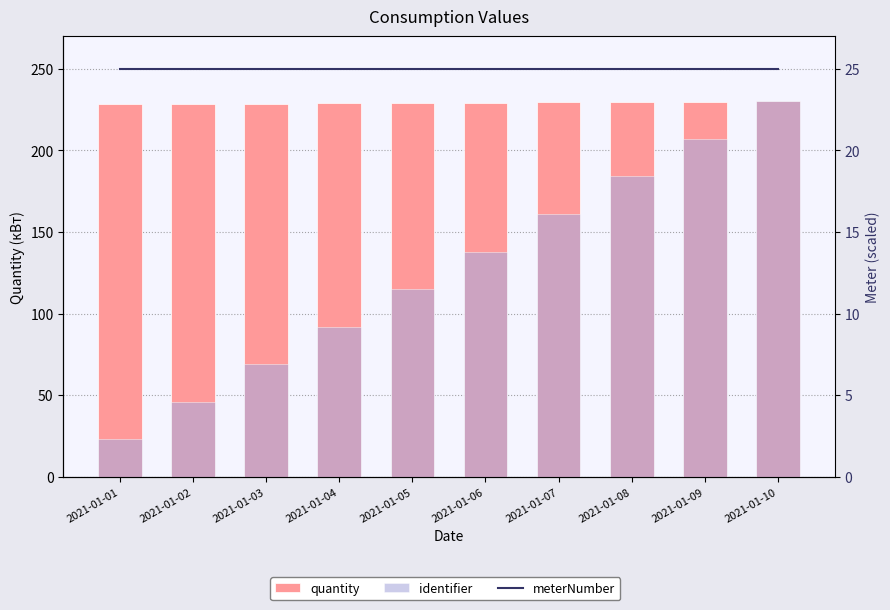

Reading right to left, transcribe all the data shown in this chart.

quantity: 230.0	229.8	229.6	229.4	229.2	229.0	228.8	228.6	228.4	228.2
identifier: 230.0	207.0	184.0	161.0	138.0	115.0	92.0	69.0	46.0	23.0
meterNumber: 25.0	25.0	25.0	25.0	25.0	25.0	25.0	25.0	25.0	25.0